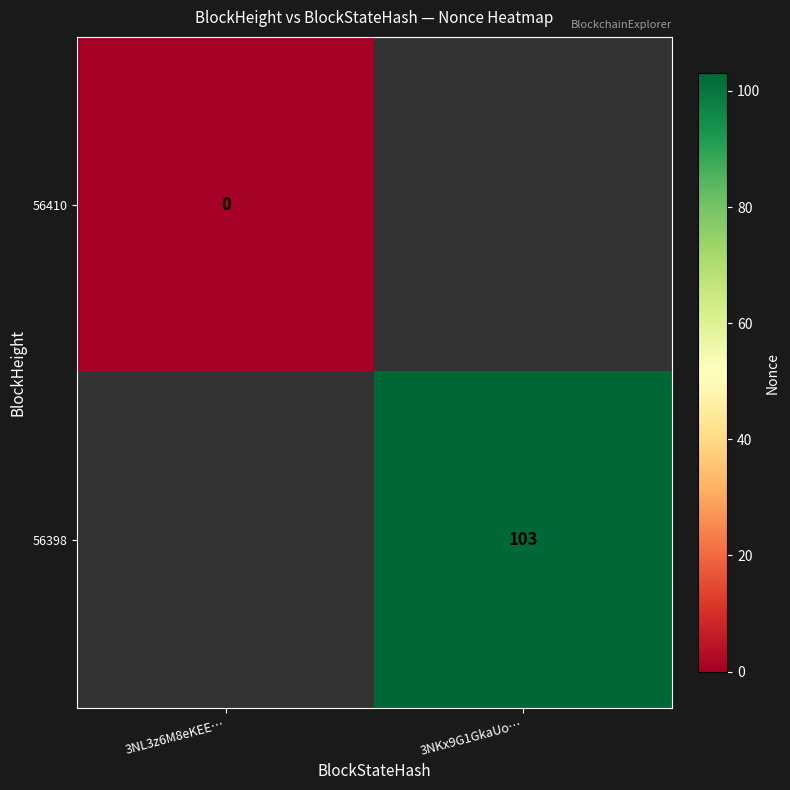

List the labels in order of 56410 value, largest first.

3NL3z6M8eKEE…, 3NKx9G1GkaUo…